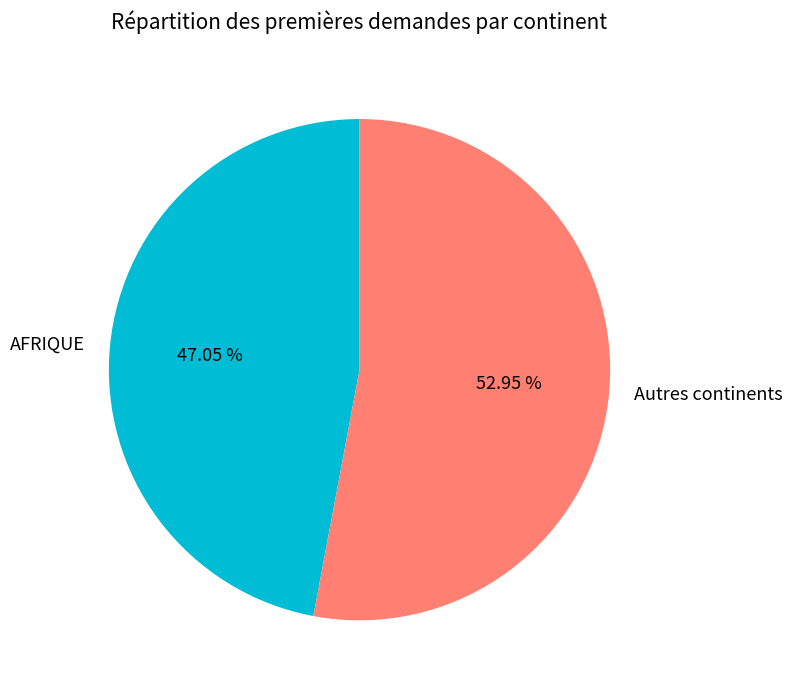

How much of the chart is everything except AFRIQUE?

52.9%